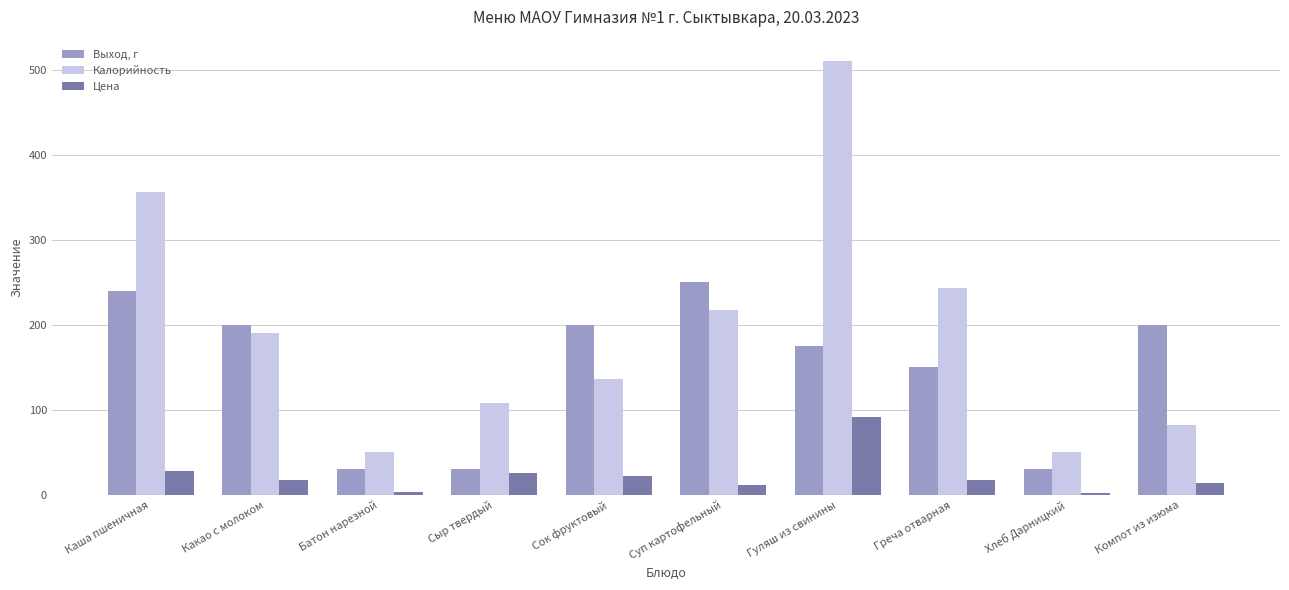

Count the number of categories in the chart.

10